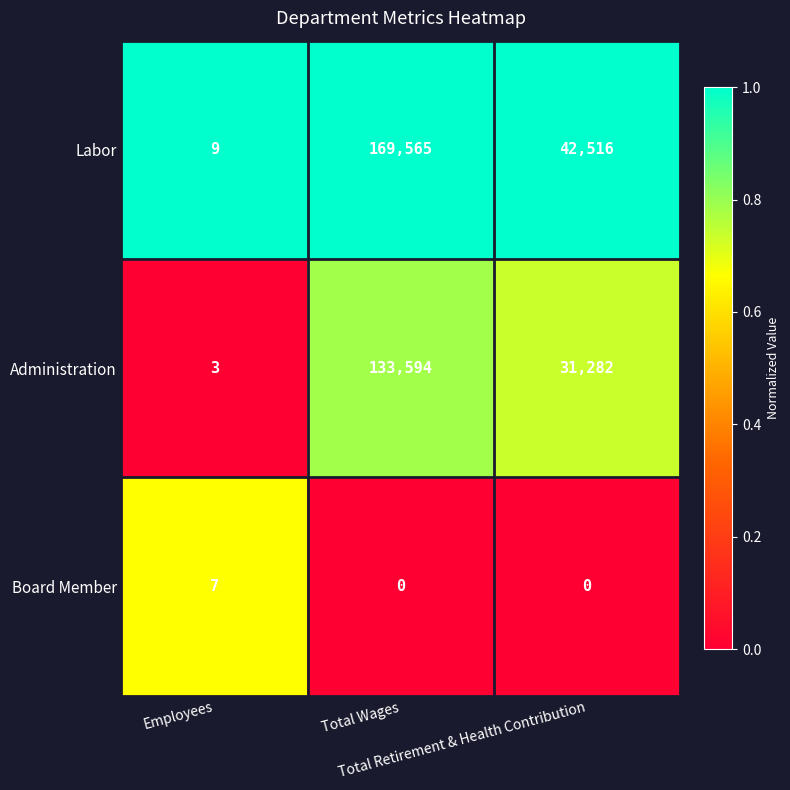

What is the difference between the maximum and minimum values in the Labor series?

169556